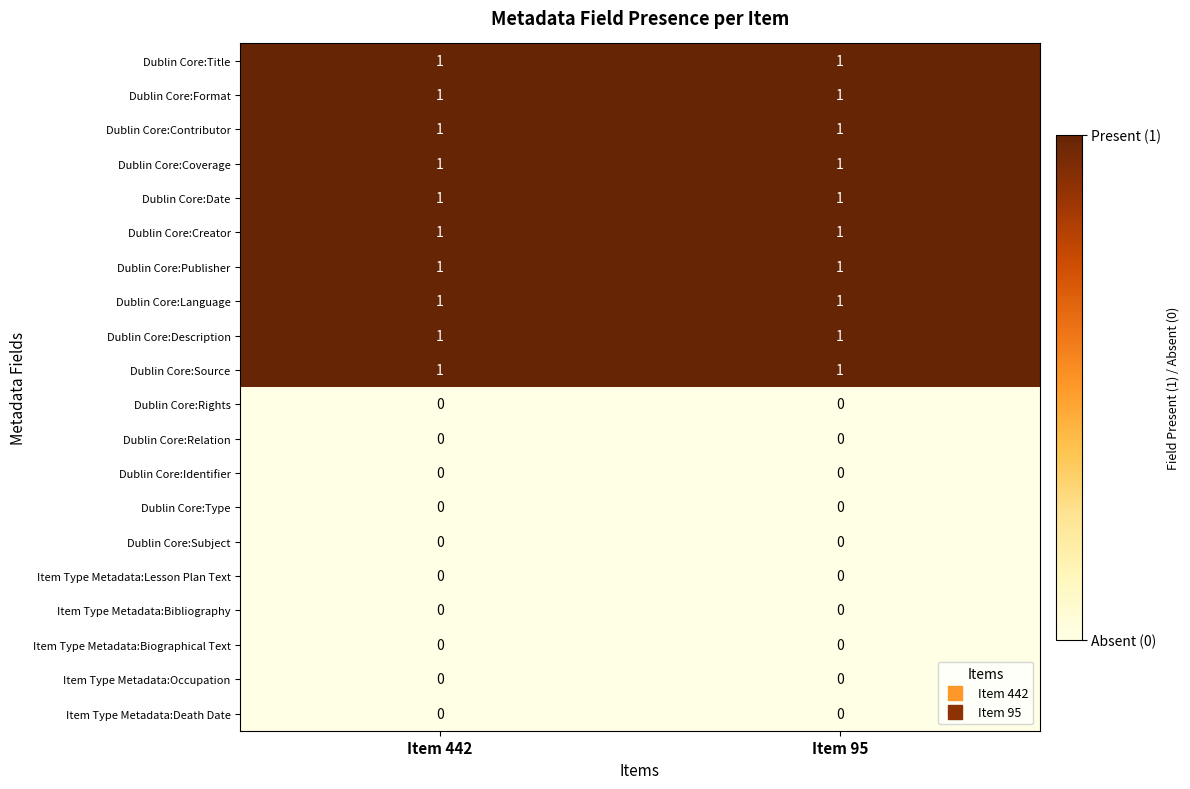

The Item Type Metadata:Death Date series shows 0 at Item 95. True or false?

True